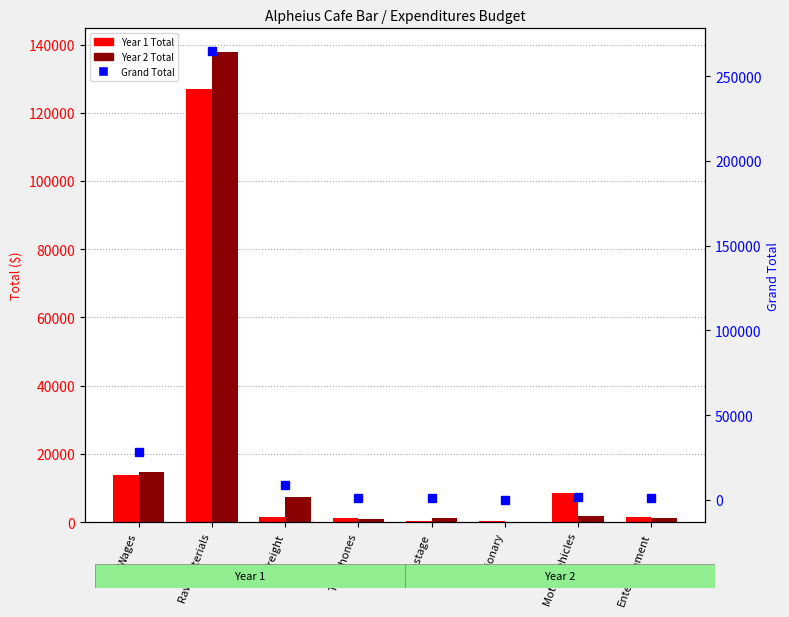

Count the number of categories in the chart.

8